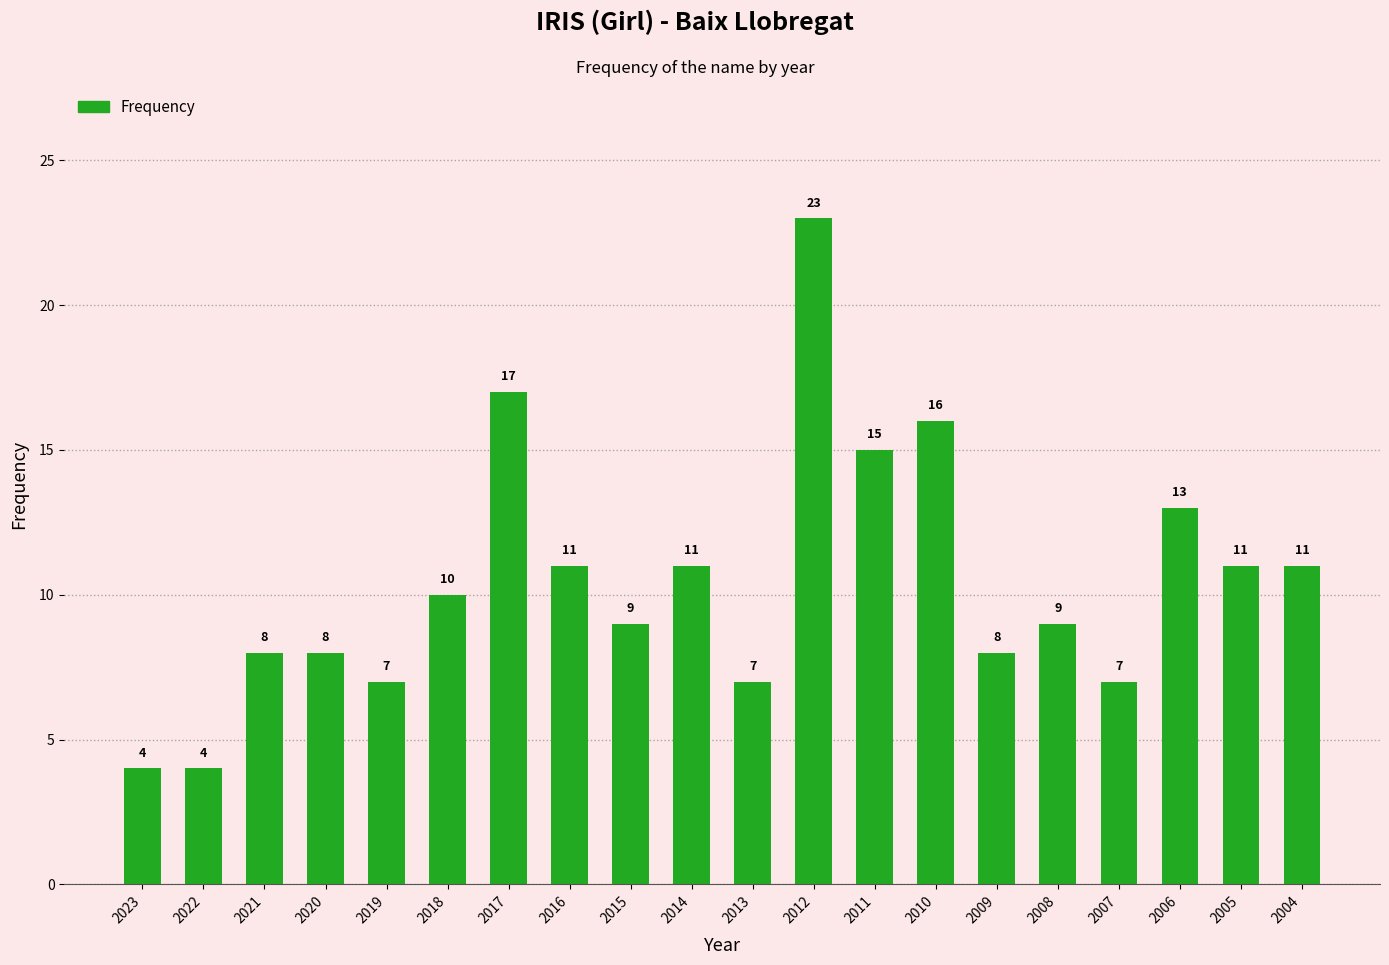

What is the change in value from 2021 to 2019?

-1